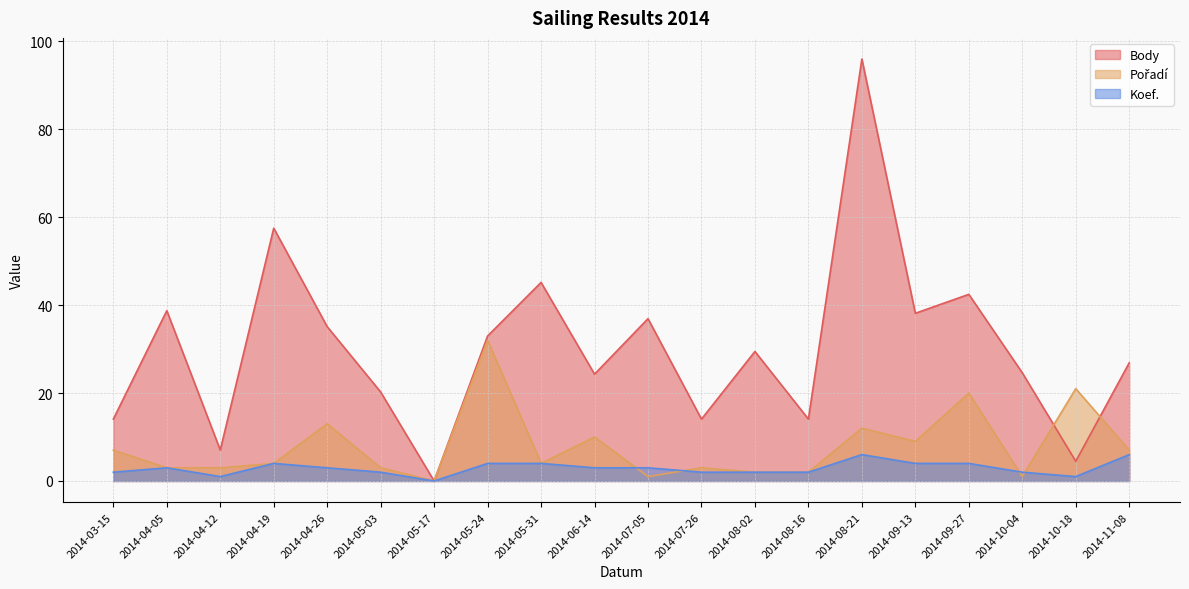

Where is the first local minimum for Koef.?

2014-04-12